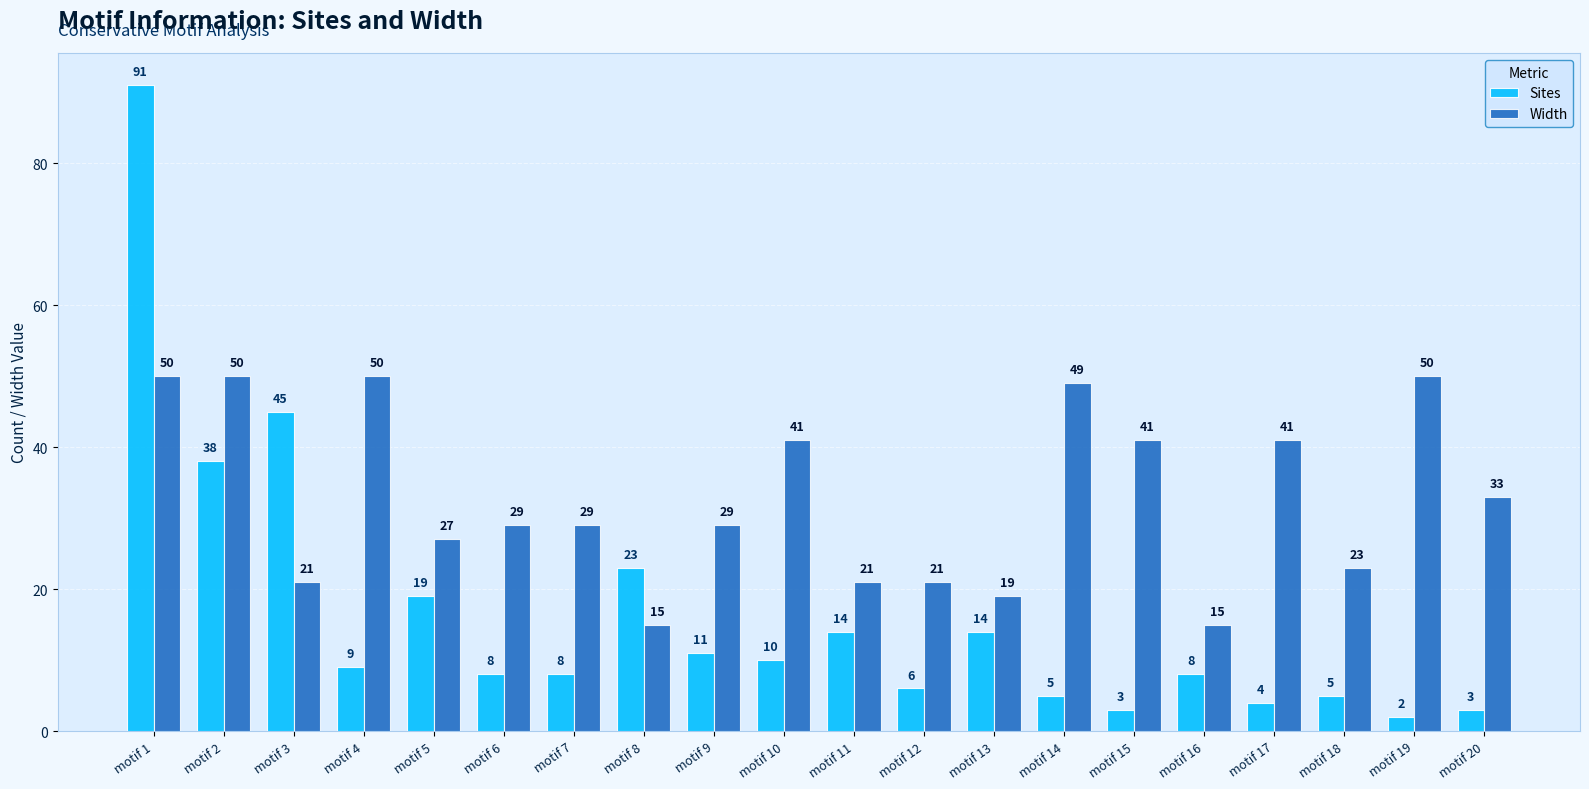

What is the value of the Width bar at the 8th from the left?

15